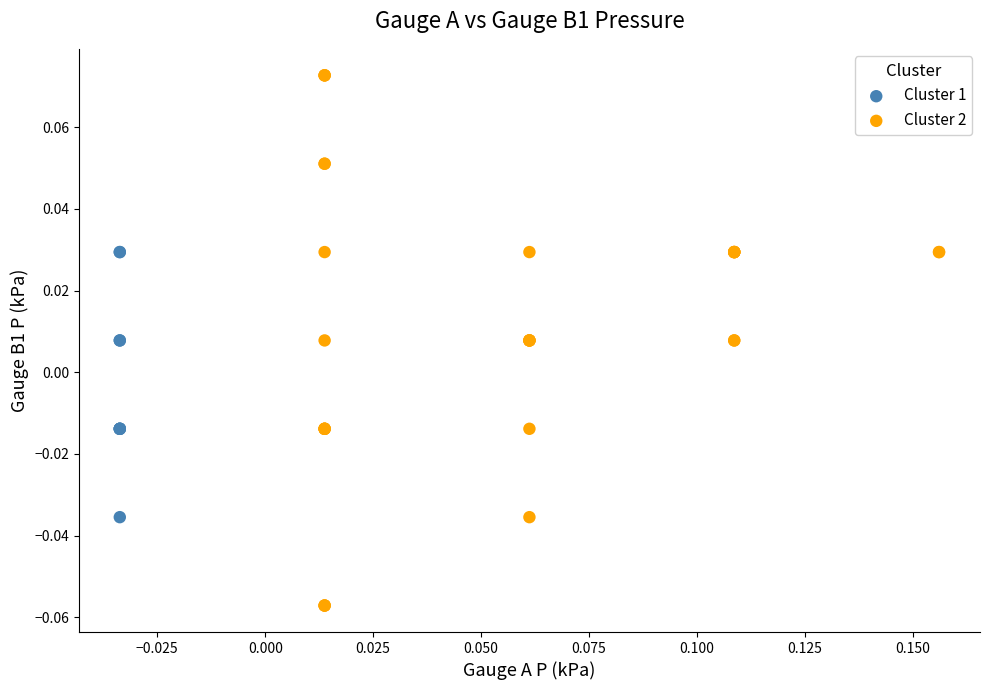

What are all the series names shown in the legend?

Cluster 1, Cluster 2